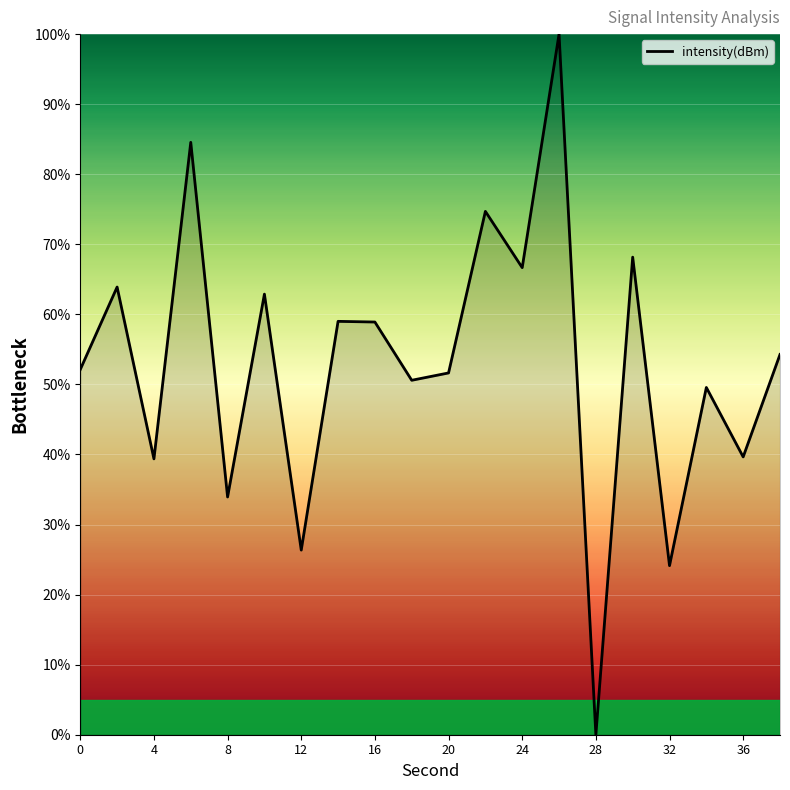

What is the difference between the maximum and minimum values?

100.0